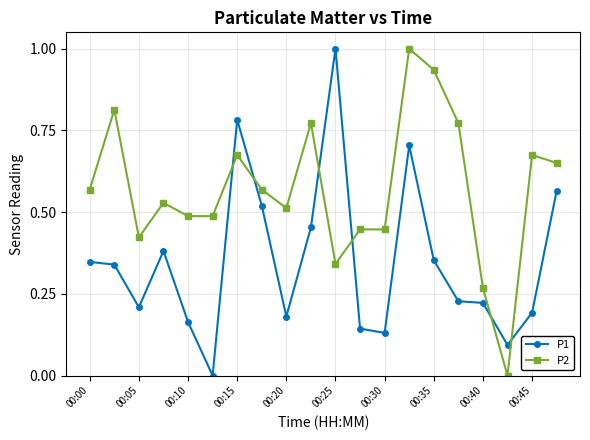

What is the sum of all P2 values?

11.4